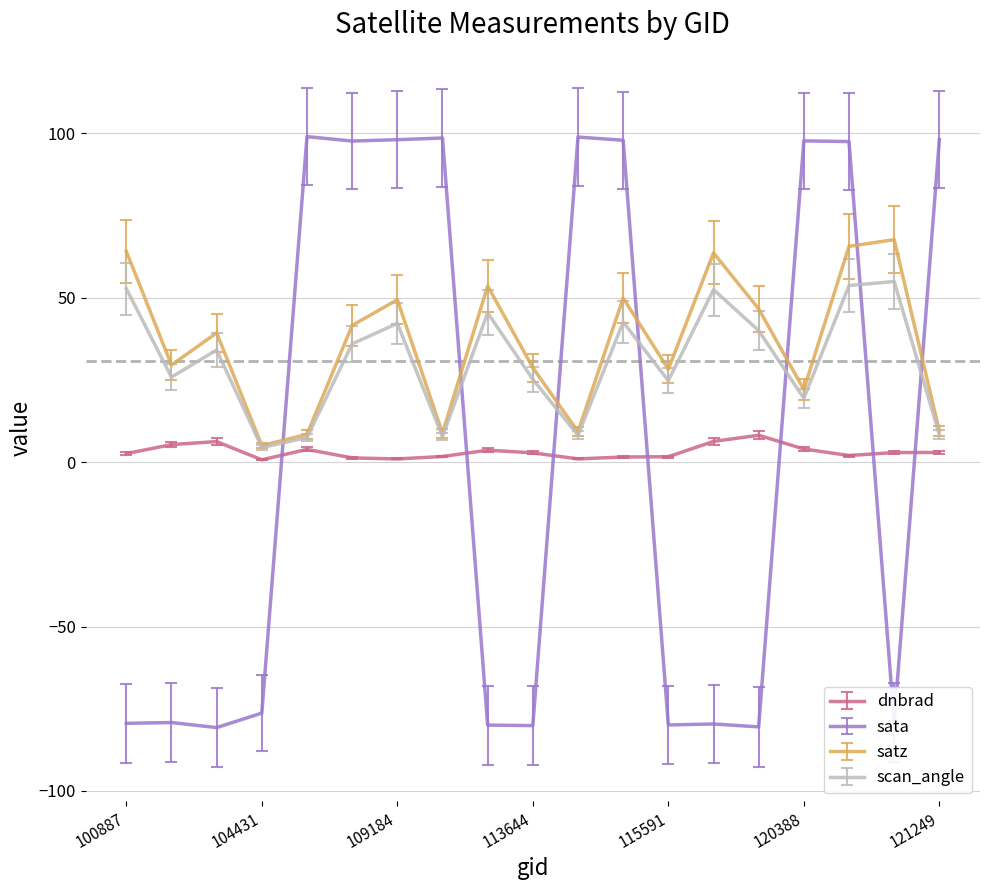

Which series has the widest spread of values?

sata